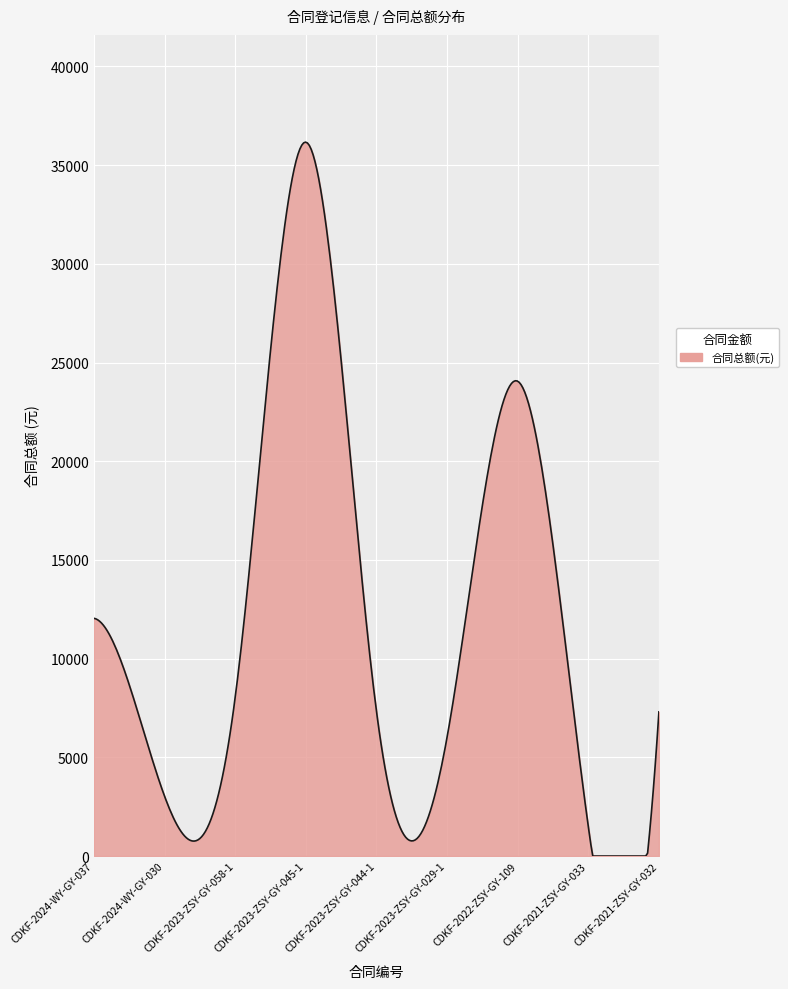

What is the difference between the maximum and minimum values?

36169.0